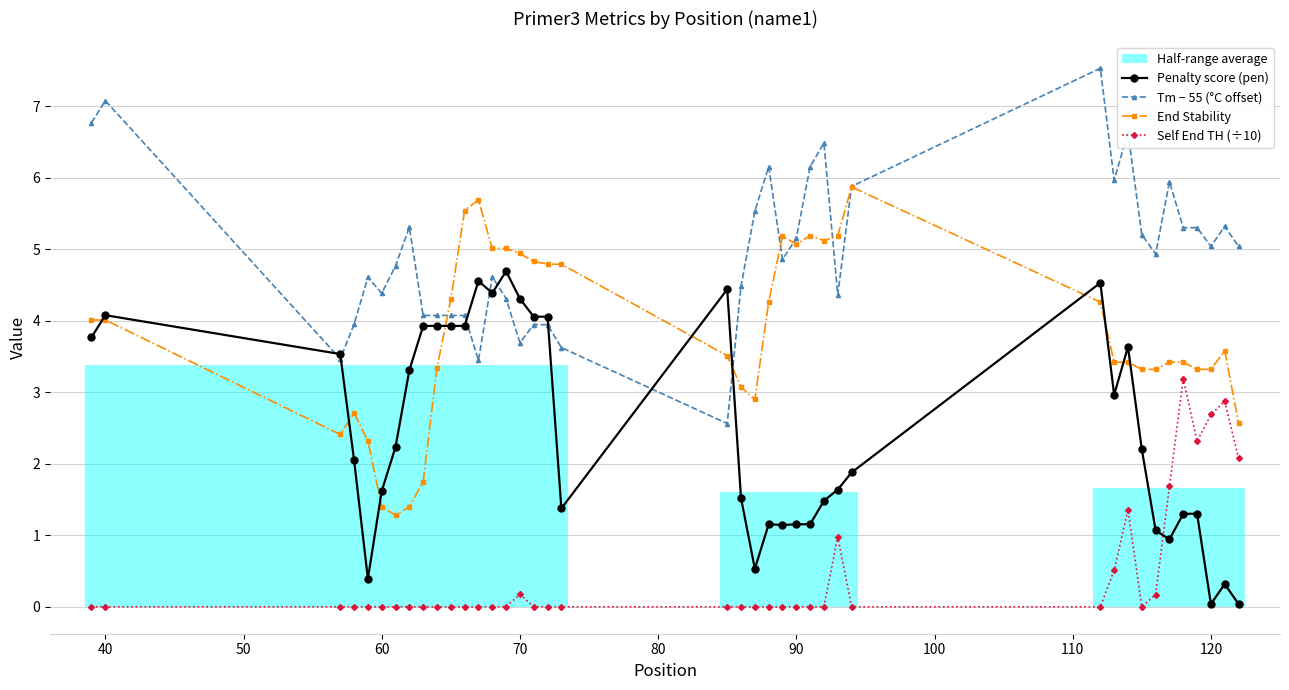

True or false: End Stability and Self End TH (÷10) intersect in this chart.

False